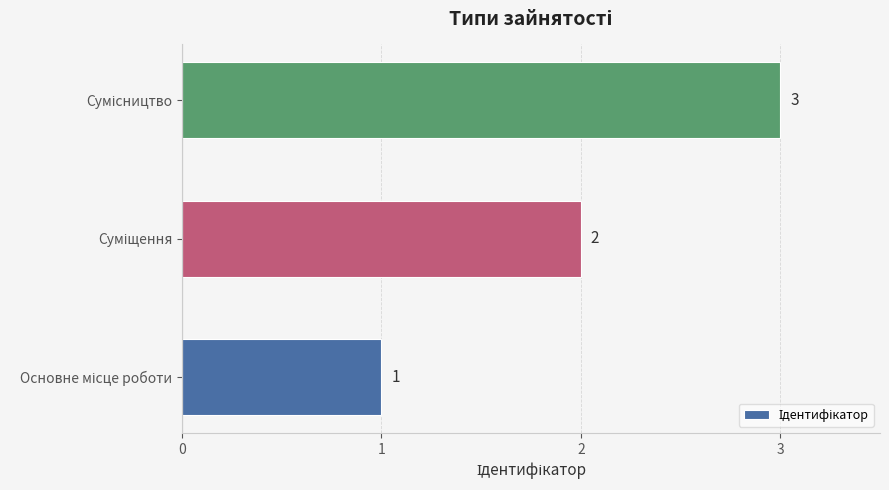

What is the greatest value displayed?

3